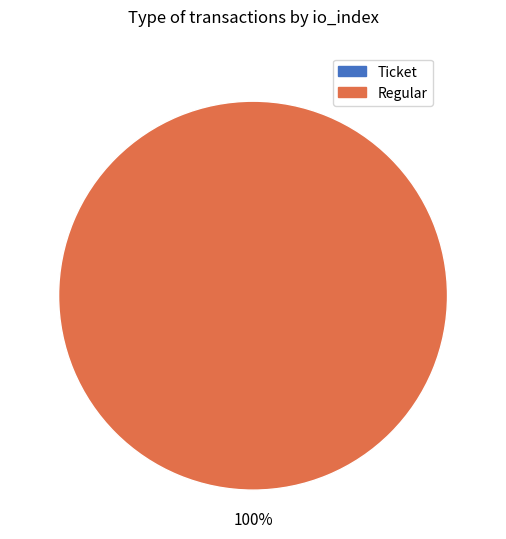

To the nearest percent, what portion does Regular represent?

100%